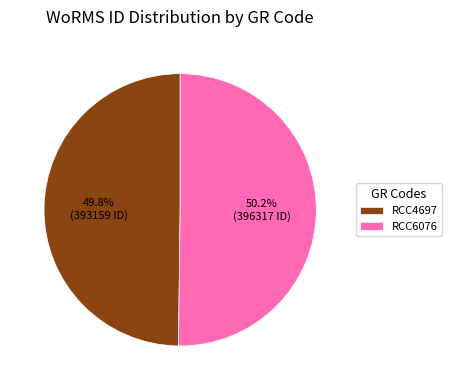

Is there any slice that represents more than half of the pie?

Yes